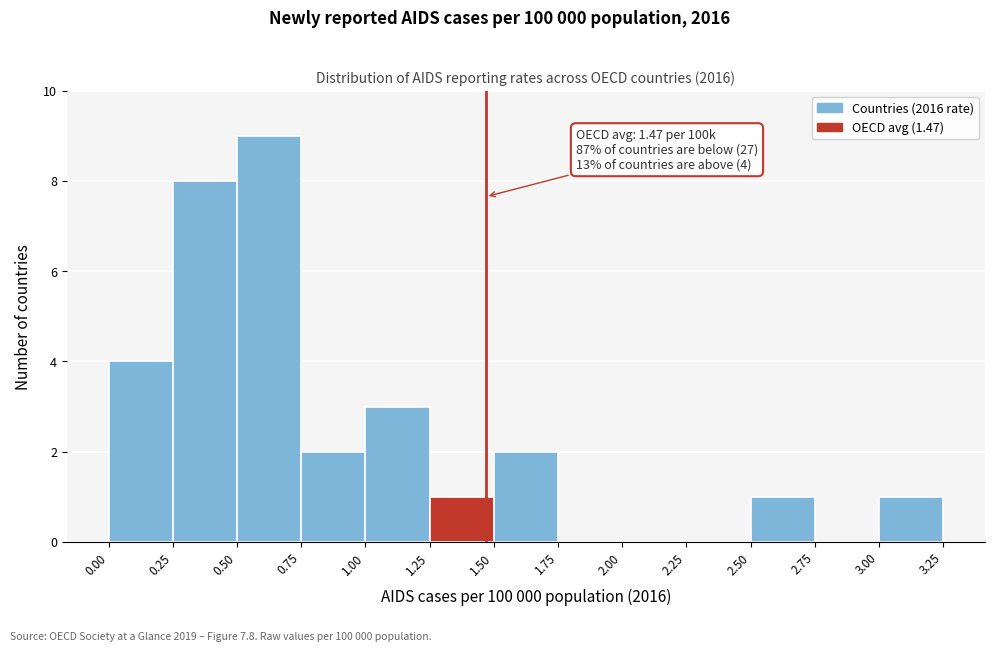

Which range on the x-axis has the tallest bar?

0.50 to 0.75